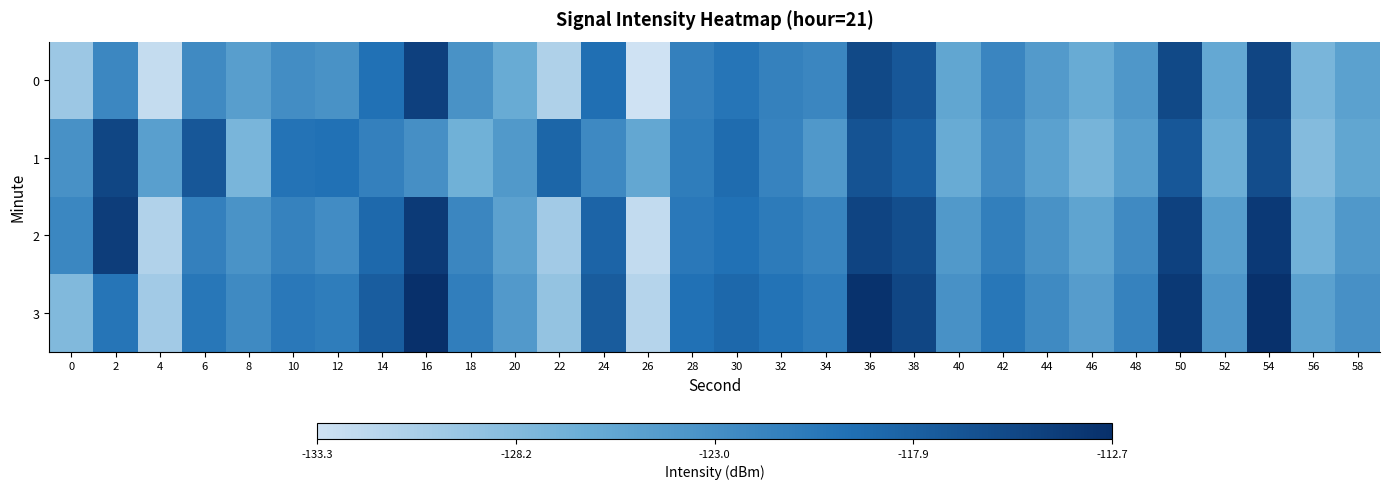

Which series changed the most between 16 and 32?

3